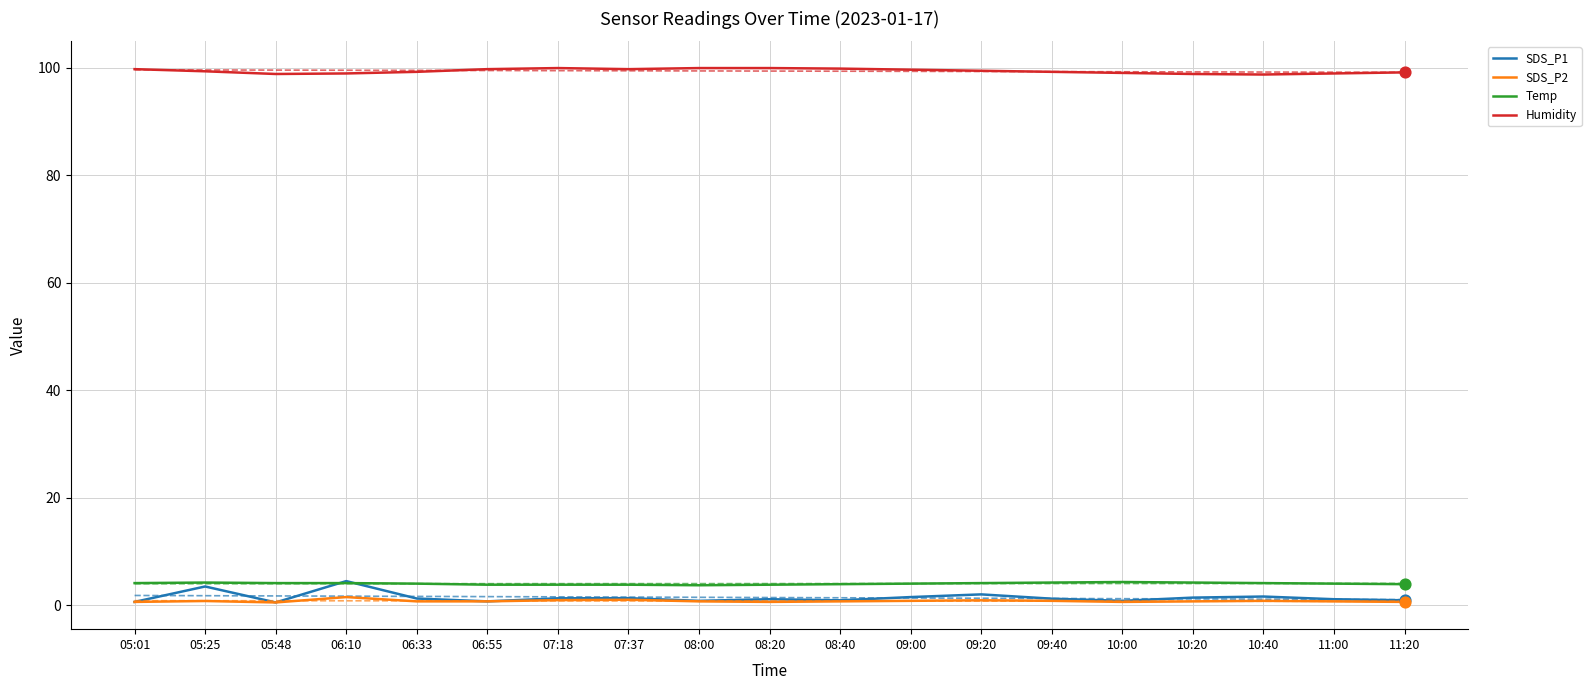

Is the value of Temp at 07:37 greater than the value of SDS_P2 at 08:00?

Yes